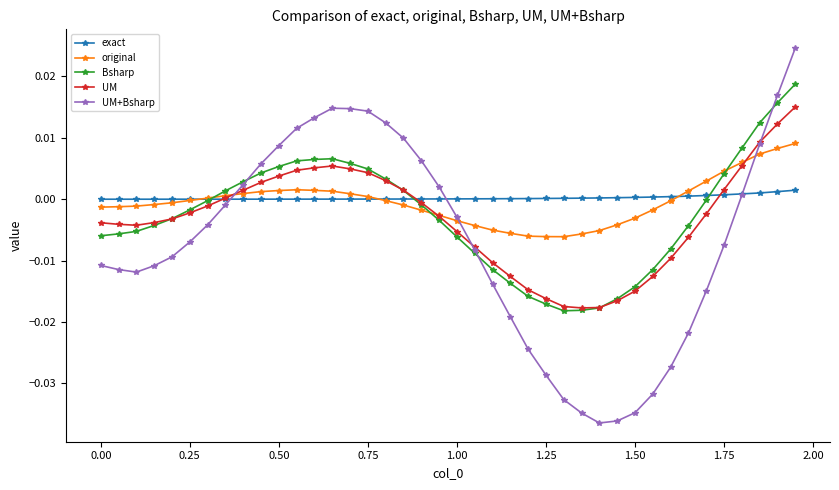

Which series has the largest range (max minus min)?

UM+Bsharp